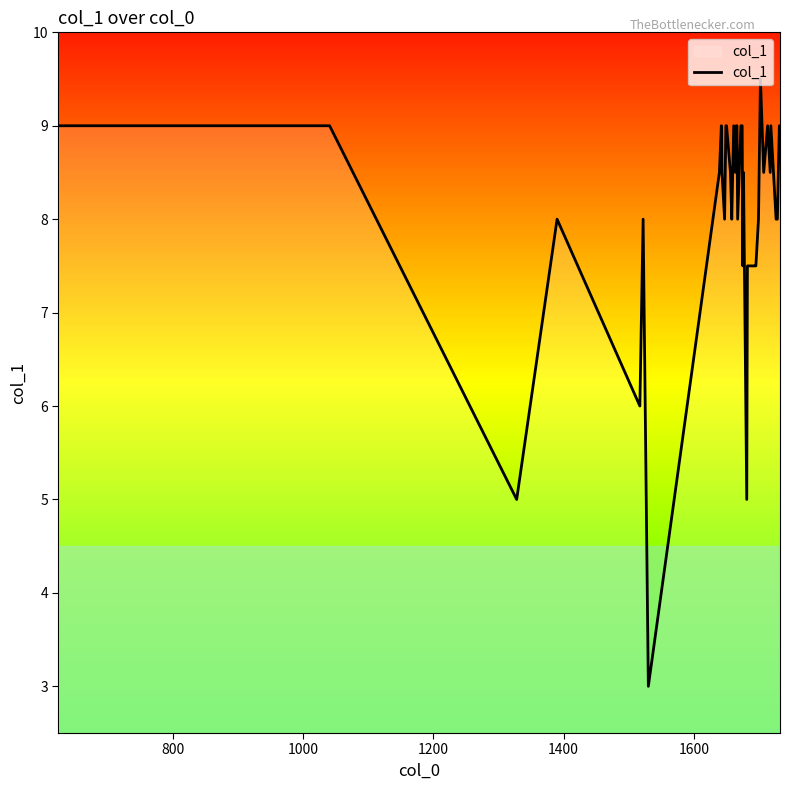

Reading left to right, transcribe all the data shown in this chart.

9.0	9.0	5.0	8.0	6.0	8.0	3.0	8.5	9.0	8.5	8.0	9.0	9.0	8.5	8.0	9.0	8.5	9.0	9.0	8.0	9.0	9.0	9.0	7.5	8.5	5.0	7.5	7.5	7.5	8.0	9.5	8.5	9.0	8.5	9.0	8.0	8.0	9.0	9.0